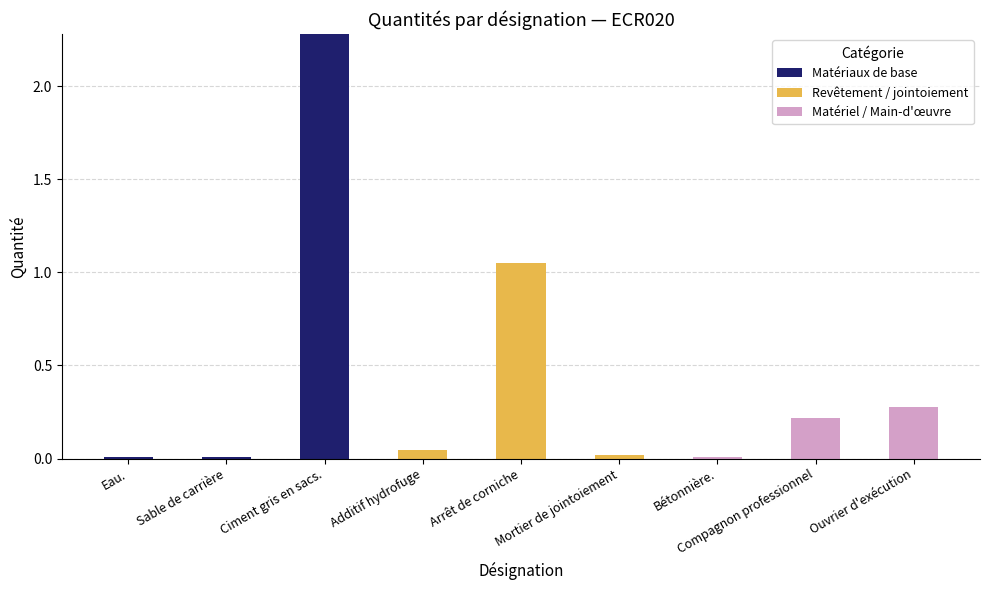

What is the highest value of the Matériaux de base series?

2.3